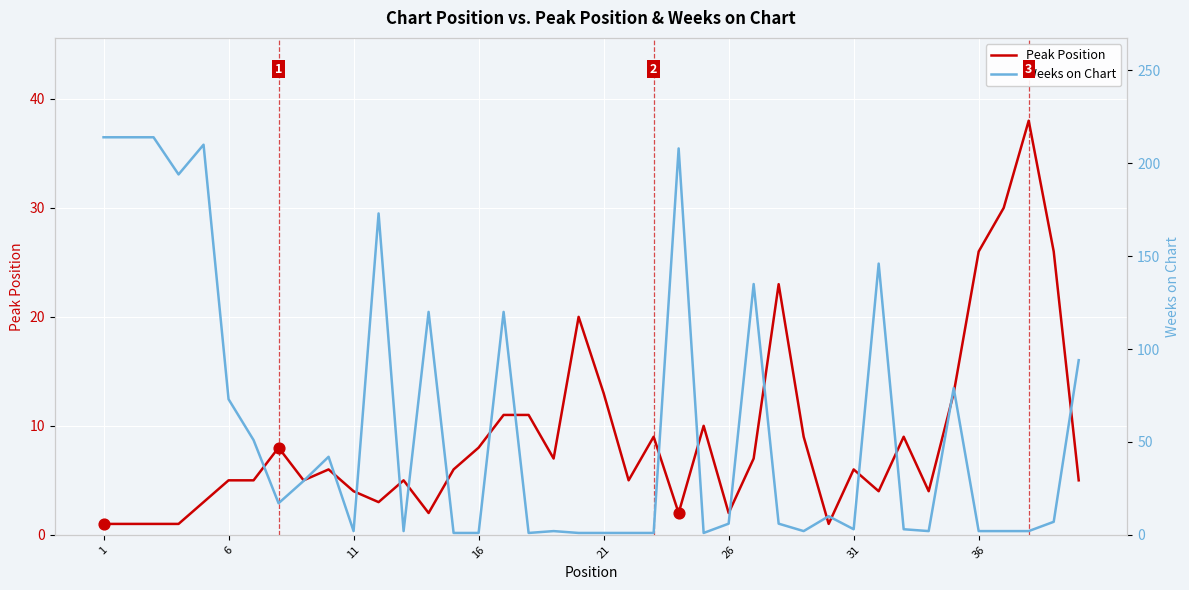

At how many categories does at least one series exceed 64?

14